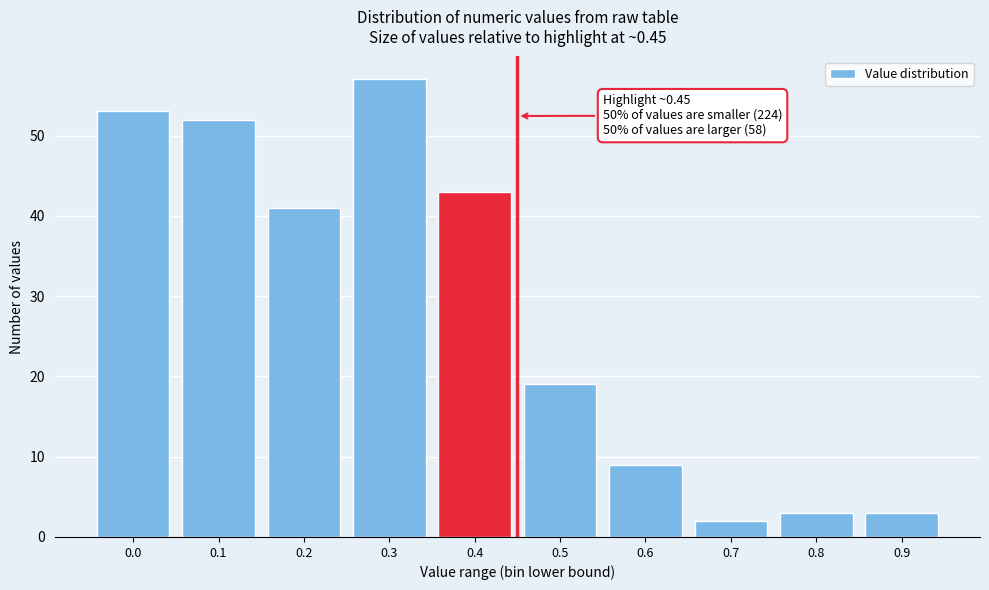

Reading left to right, list all the values displayed in this chart.

0.0=53	0.1=52	0.2=41	0.3=57	0.4=43	0.5=19	0.6=9	0.7=2	0.8=3	0.9=3